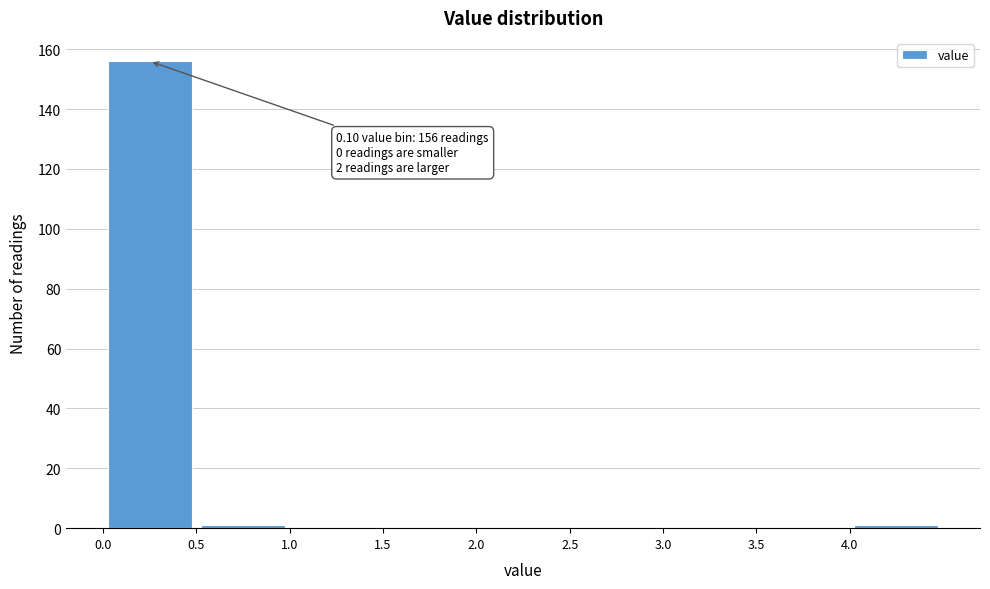

Over which range of the x-axis is the bar tallest?

0.0 to 0.5